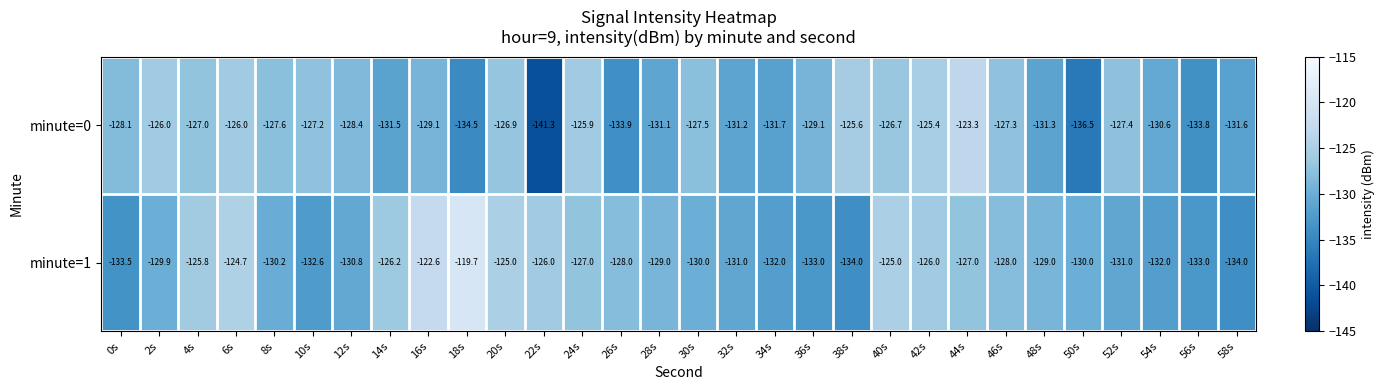

List the series in order of their peak value, lowest first.

minute=0, minute=1